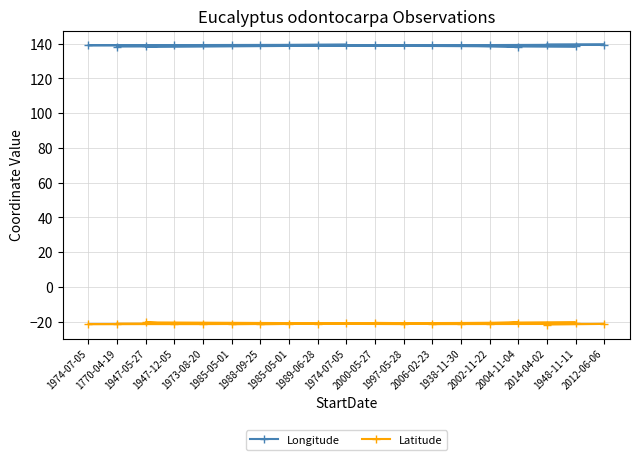

How many values in the Latitude series exceed -21?

5